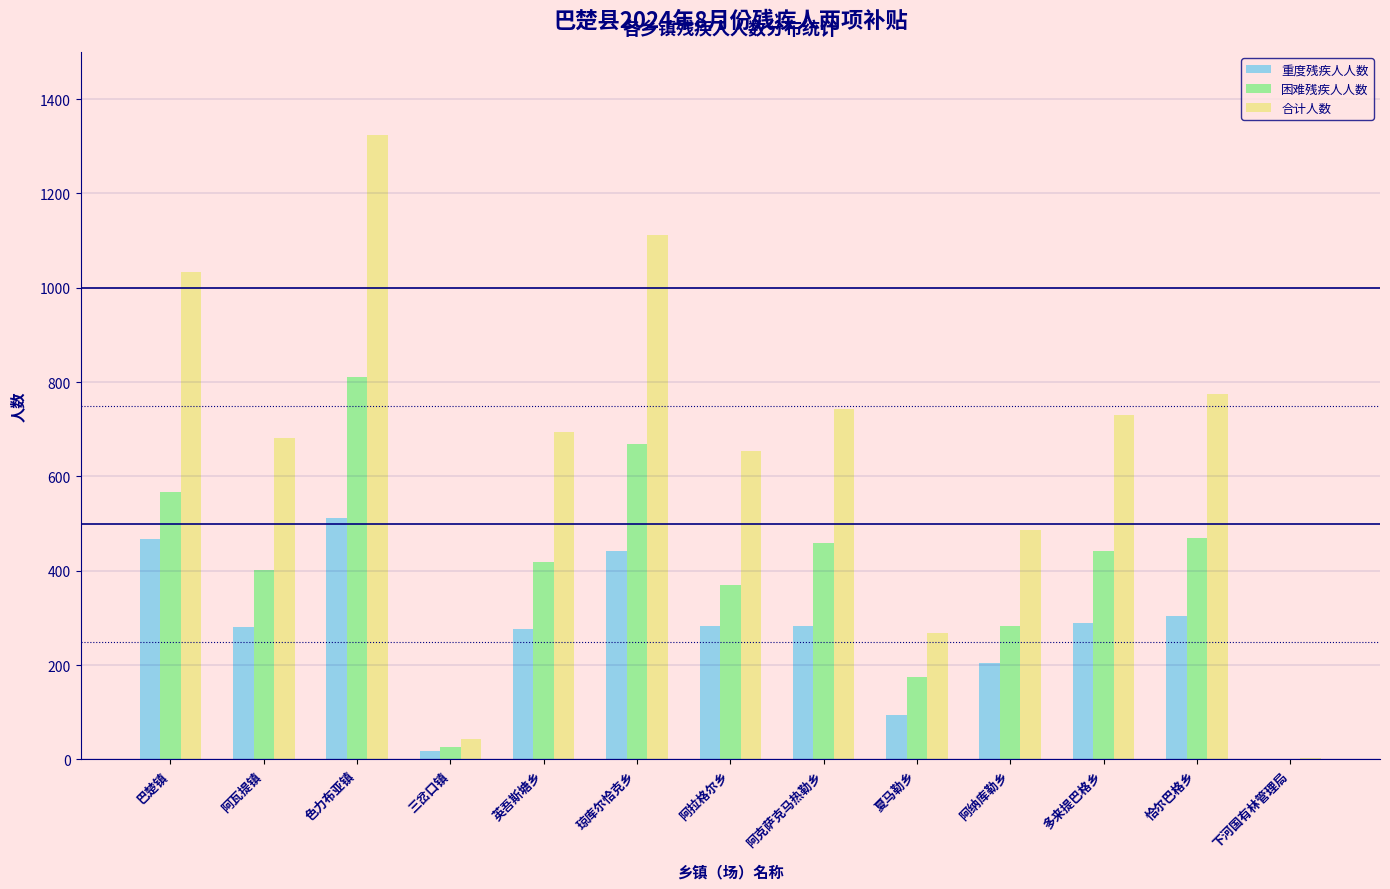

At which label does 重度残疾人人数 reach its peak?

色力布亚镇